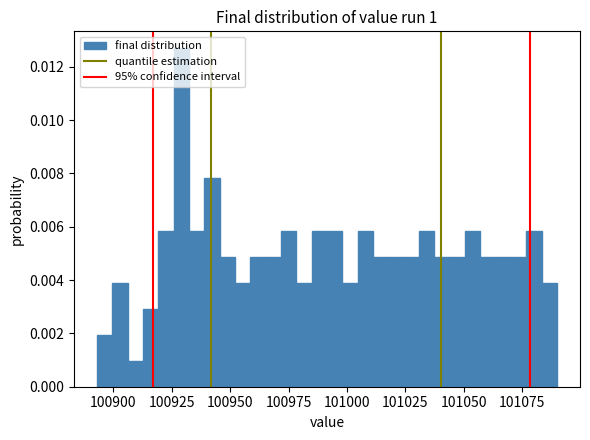

Around what value on the x-axis is the tallest bar? Give the approximate position of its centre, as read against the axis.

100930